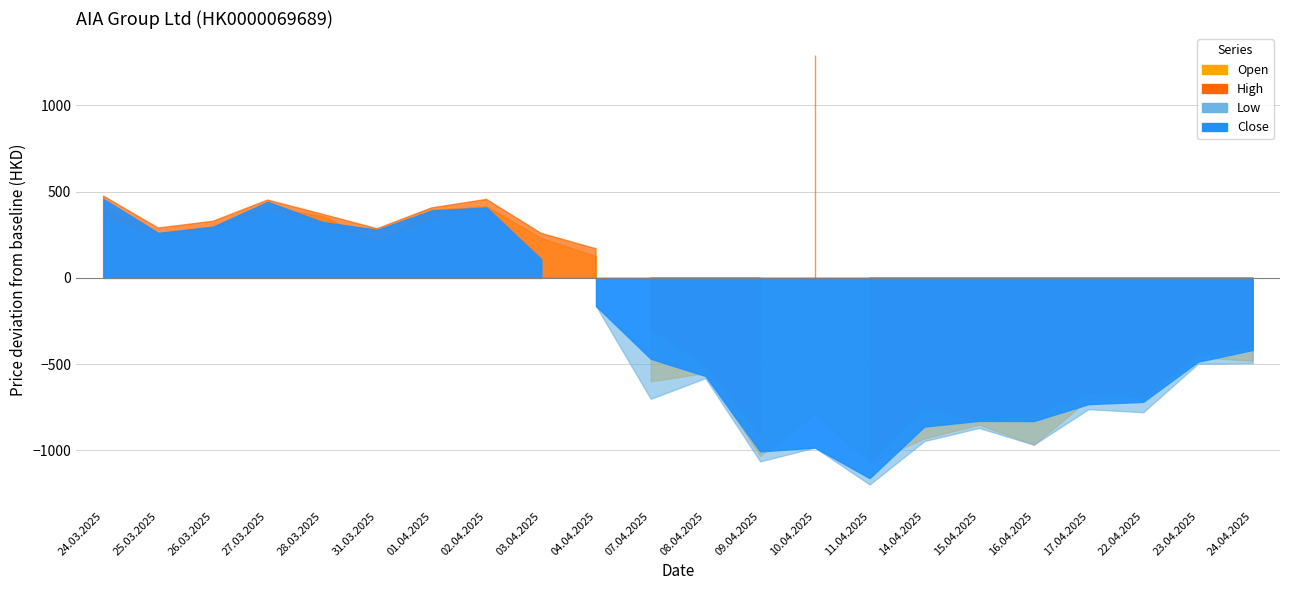

How many interior local valleys does the Close series have?

5